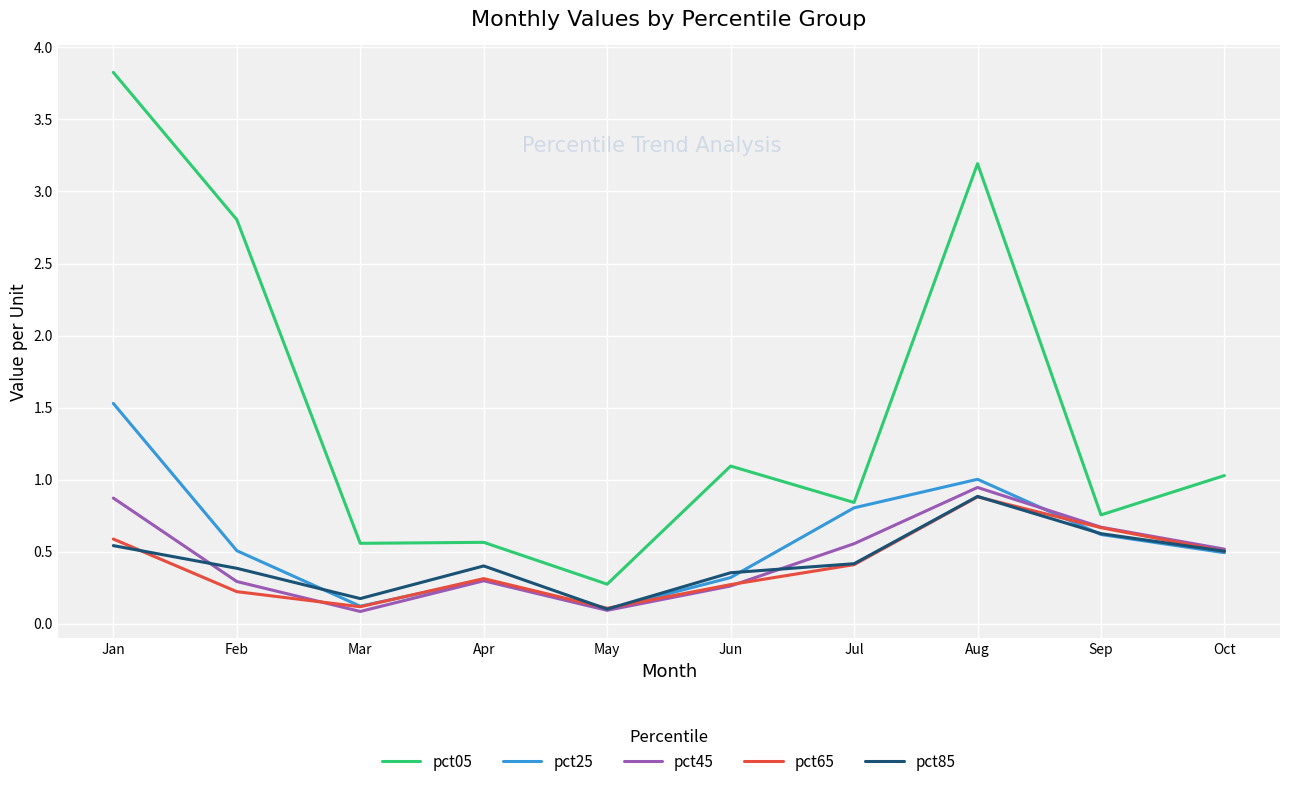

True or false: pct05 and pct45 cross at least once.

False